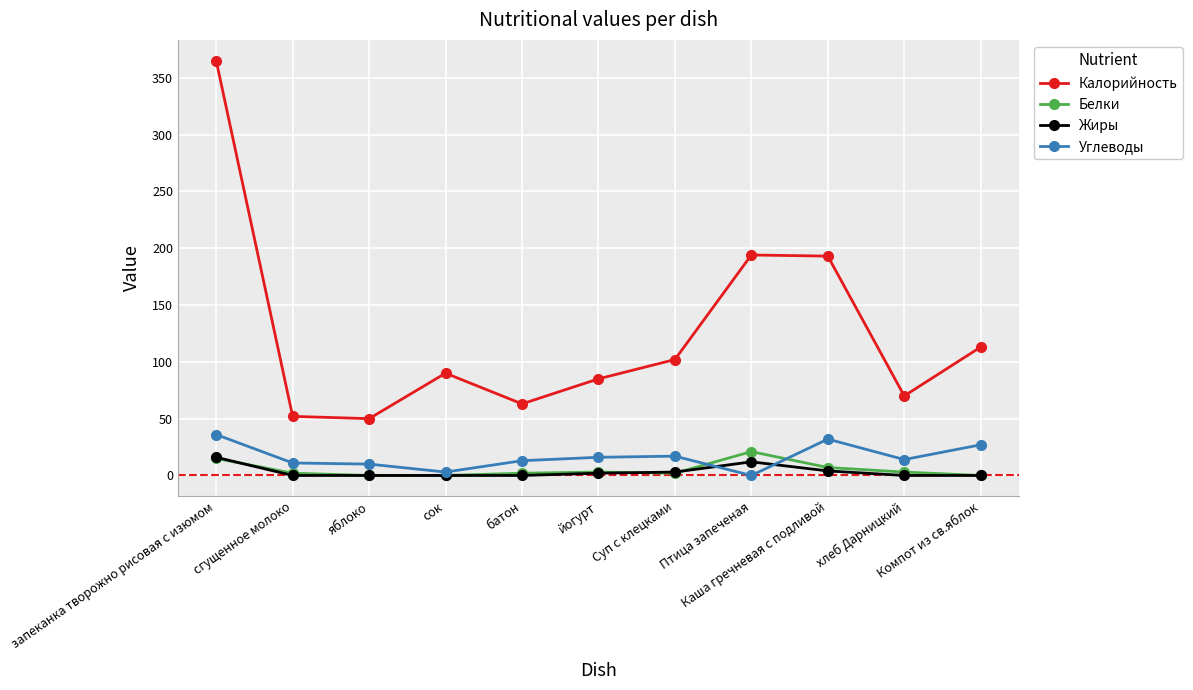

List the series in order of their peak value, lowest first.

Жиры, Белки, Углеводы, Калорийность